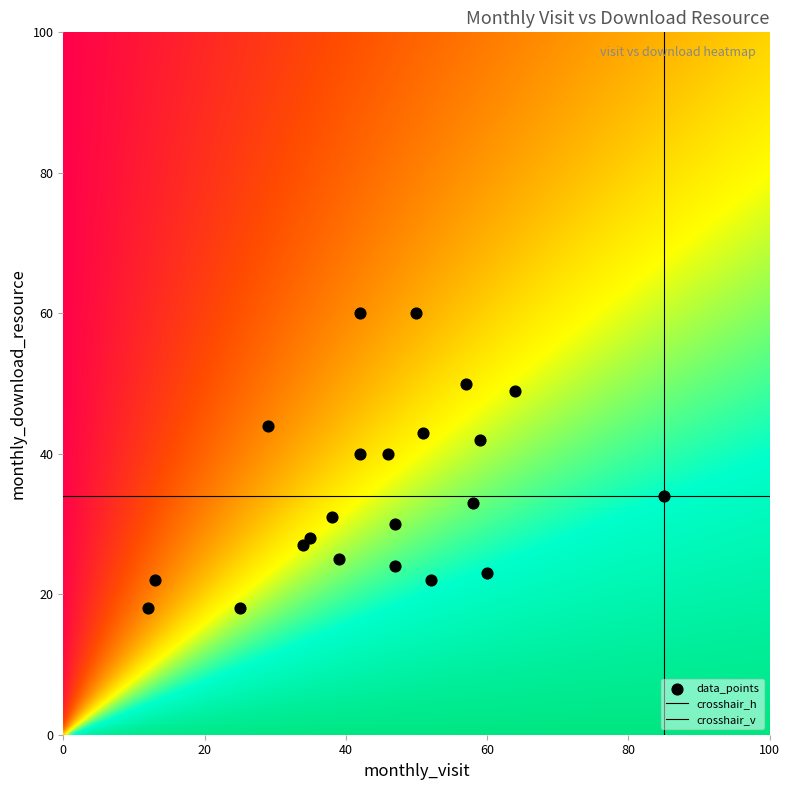

How many points are shown in the scatter plot?

22